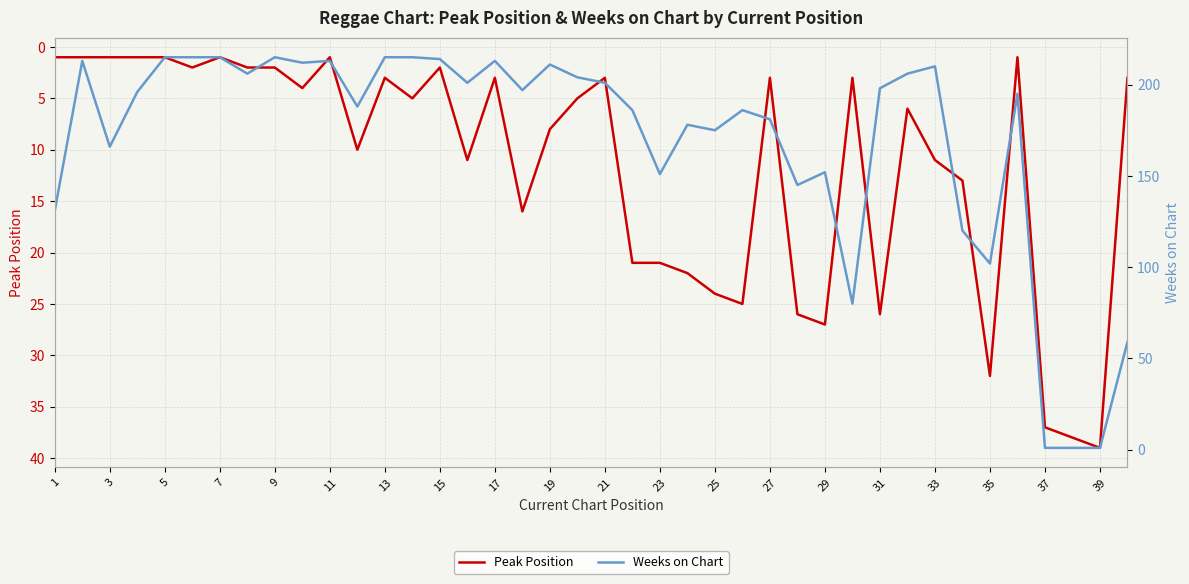

The Peak Position series shows 16 at 33. True or false?

False